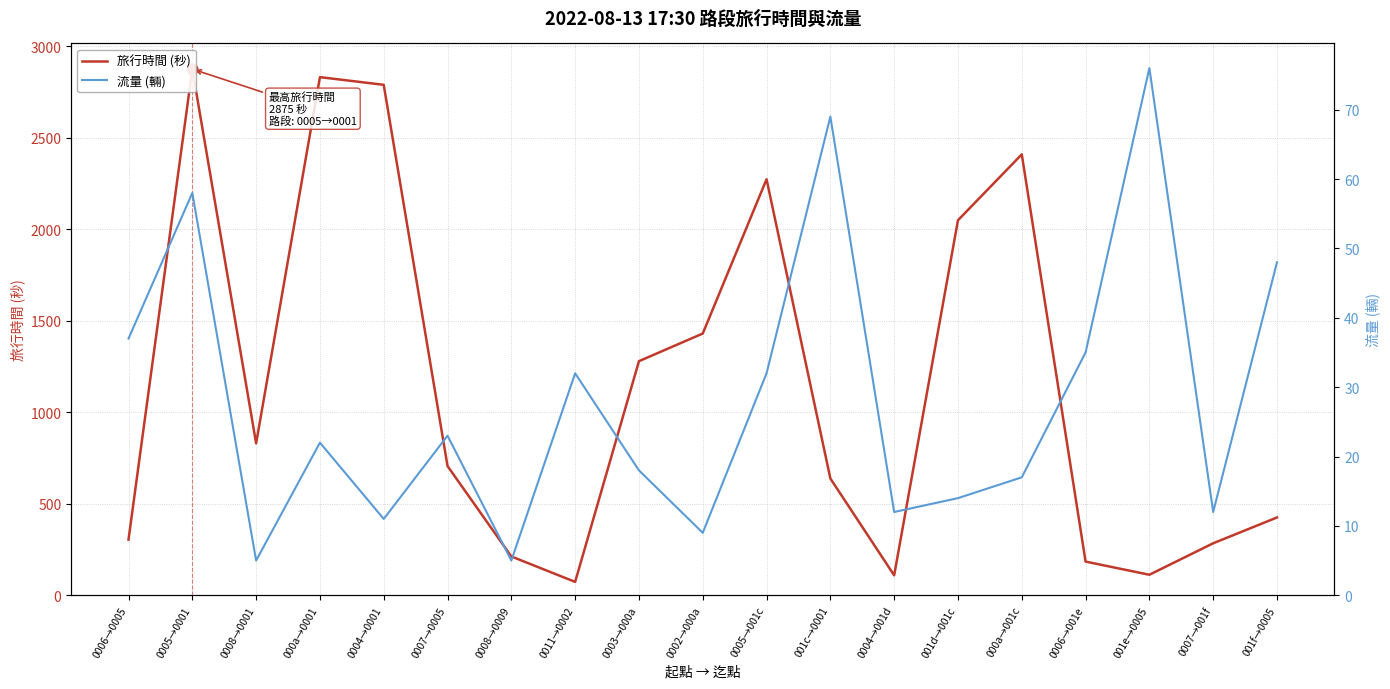

Which series has the widest spread of Y values?

旅行時間 (秒)